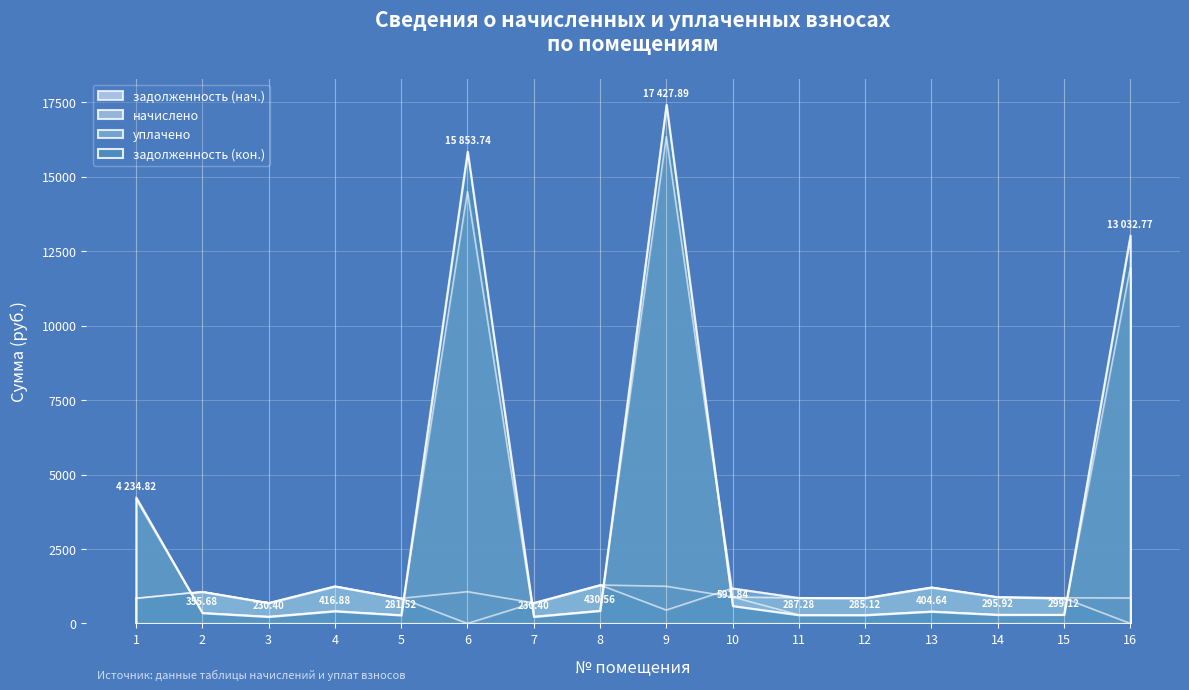

What is the spread (max minus min) of values at 15?

574.6